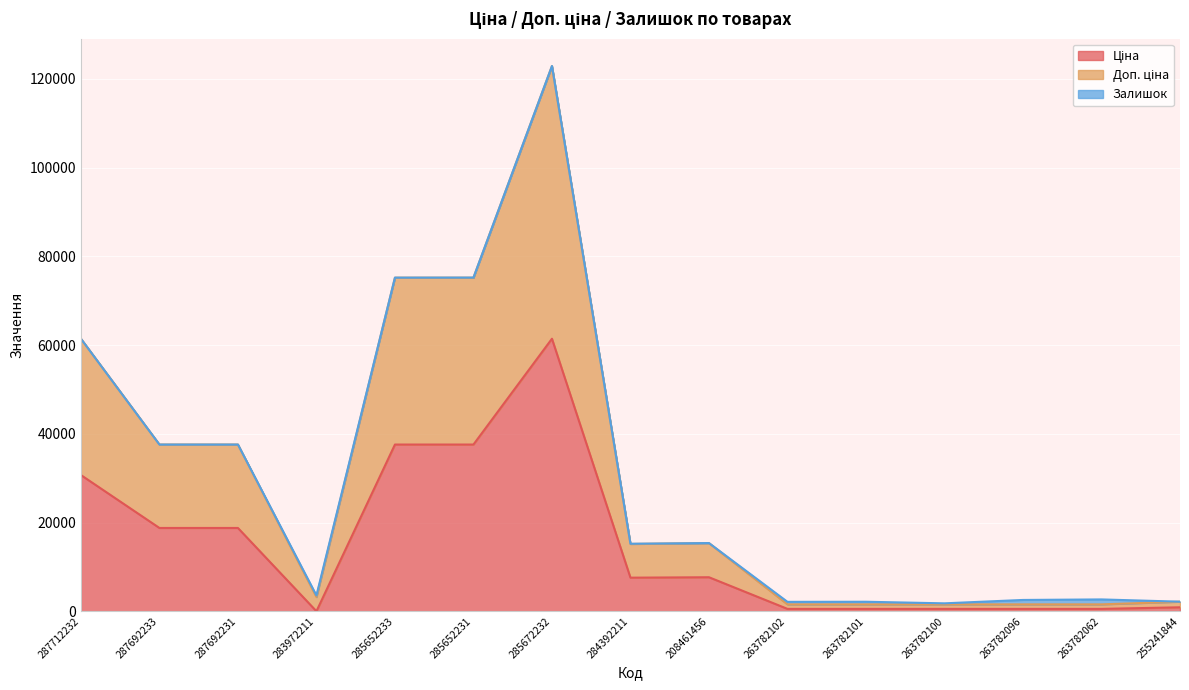

True or false: Доп. ціна has a value of 1581.8 at 263782062.

True